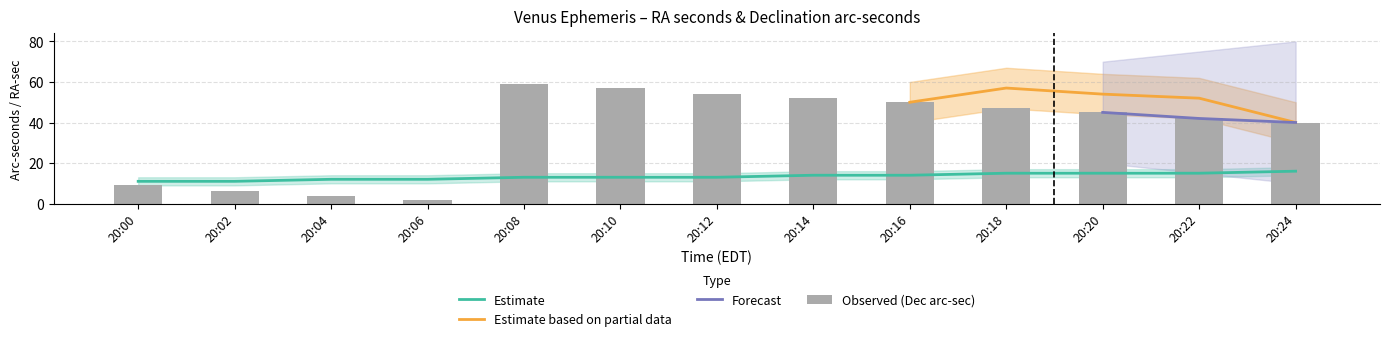

True or false: Dec_sec has a value of 9 at 20:00.

True